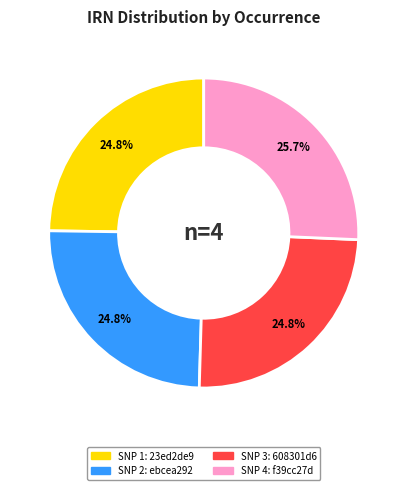

How many segments does this pie chart have?

4